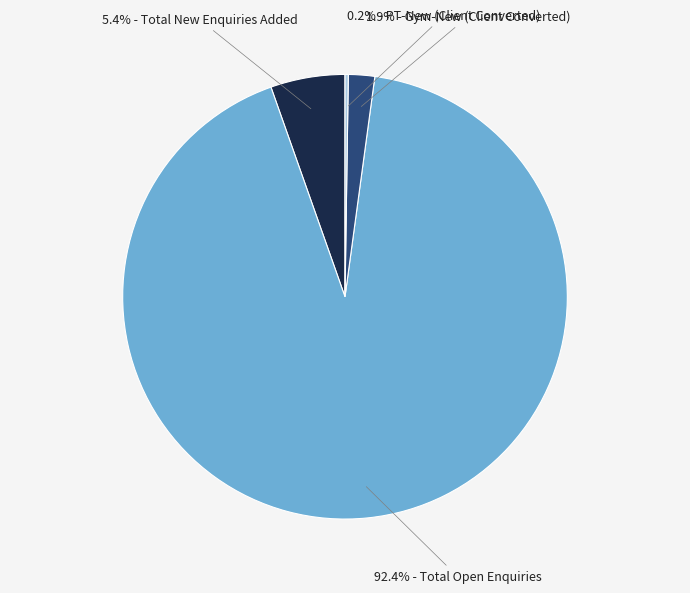

Which category has the biggest portion of the pie?

92.4% - Total Open Enquiries